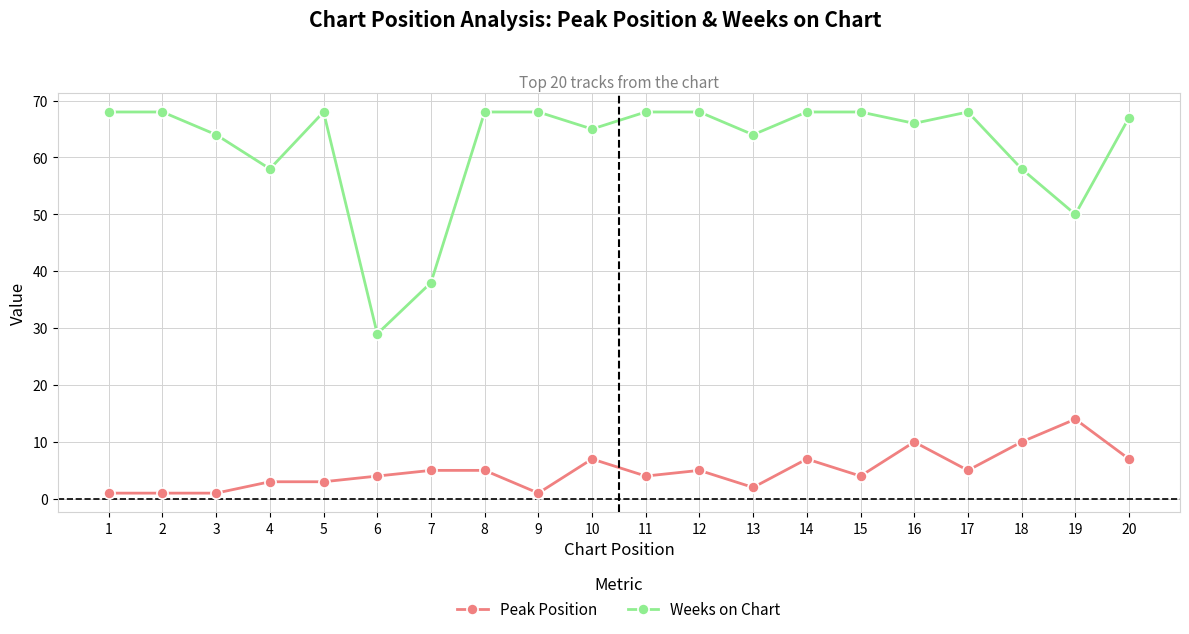

True or false: Weeks on Chart and Peak Position intersect in this chart.

False